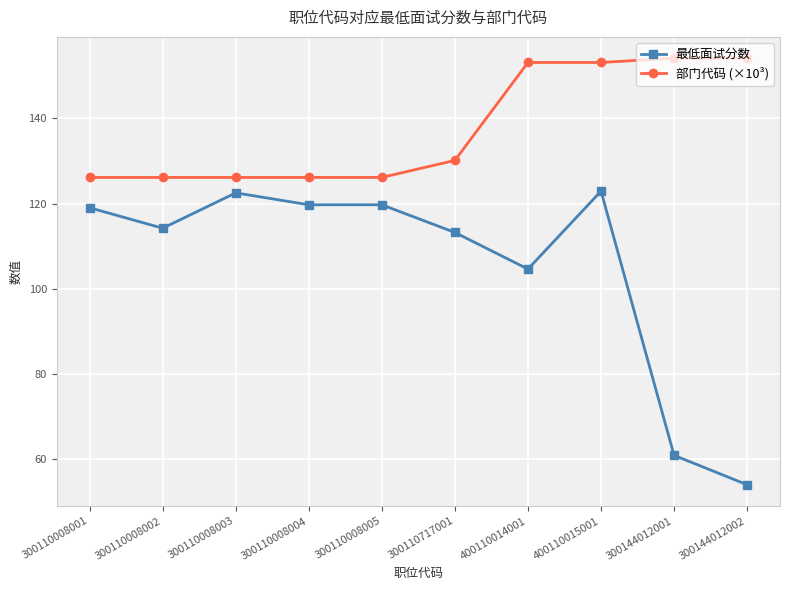

Where is the first local maximum for 最低面试分数?

300110008003